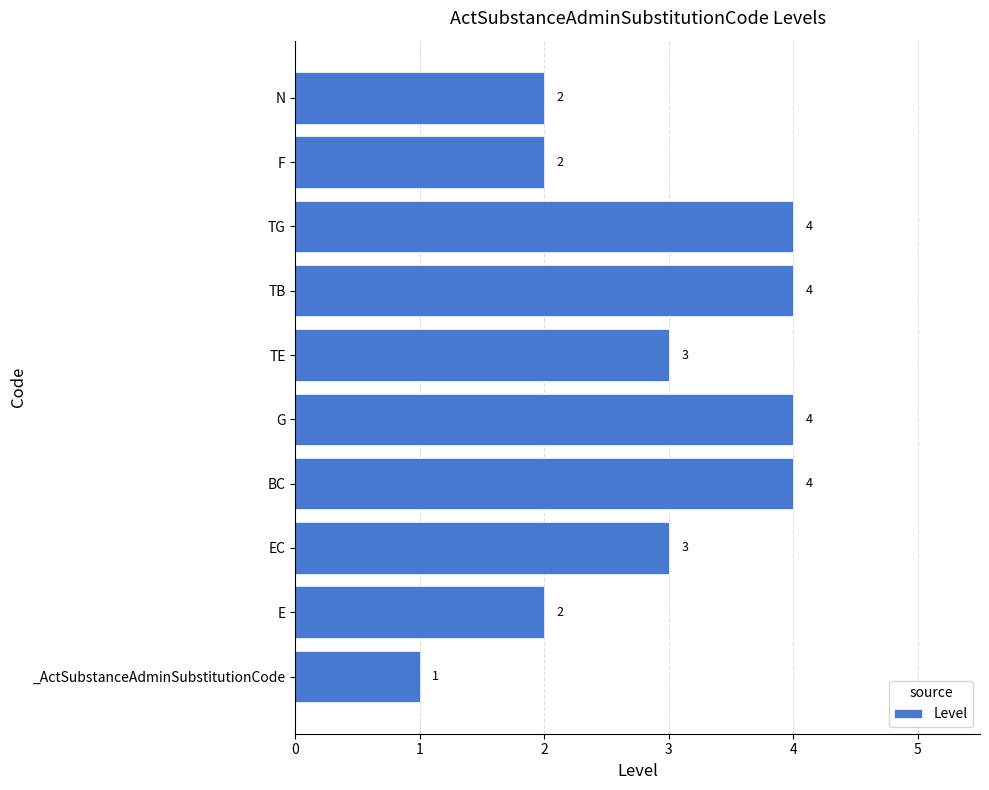

Is it true that the value at F is 0?

False